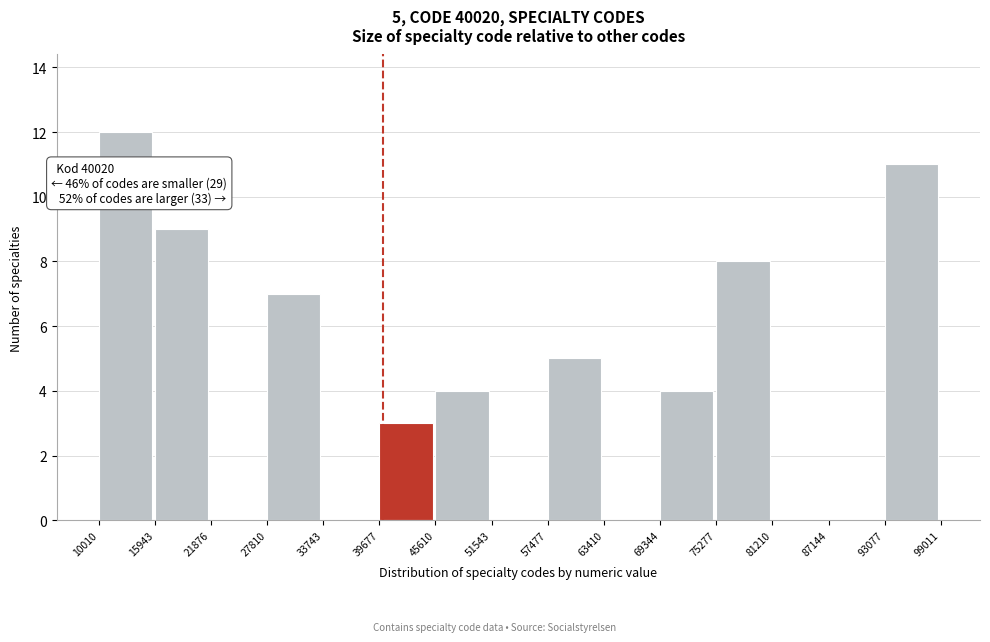

Over which range of the x-axis is the bar tallest?

10010 to 15943